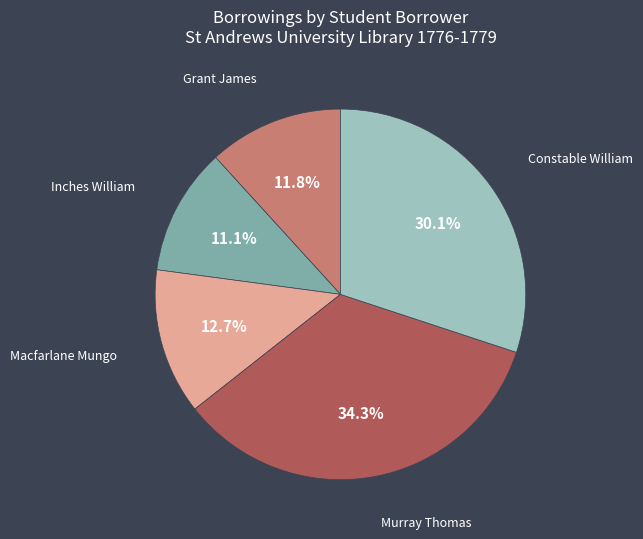

What is the ratio of the value at Grant James to the value at Inches William?

1.1